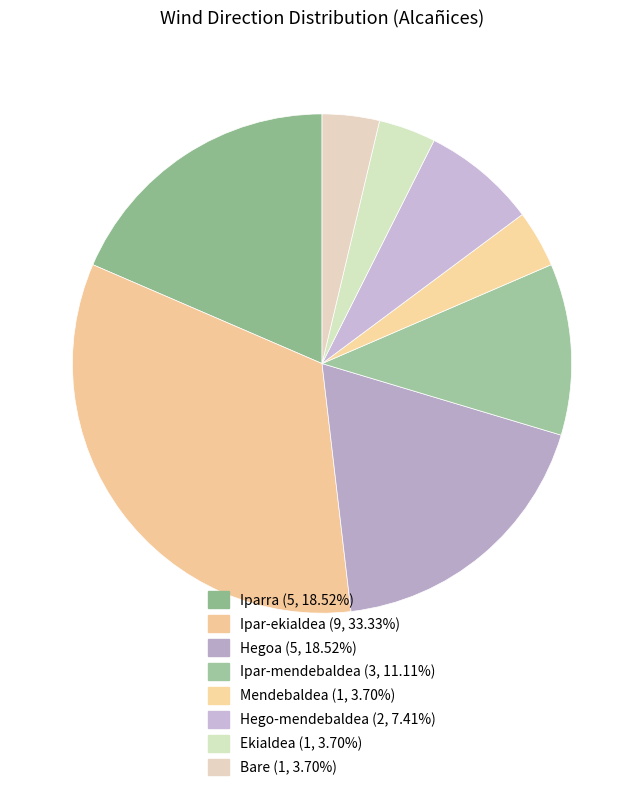

How many slices are in this pie chart?

8